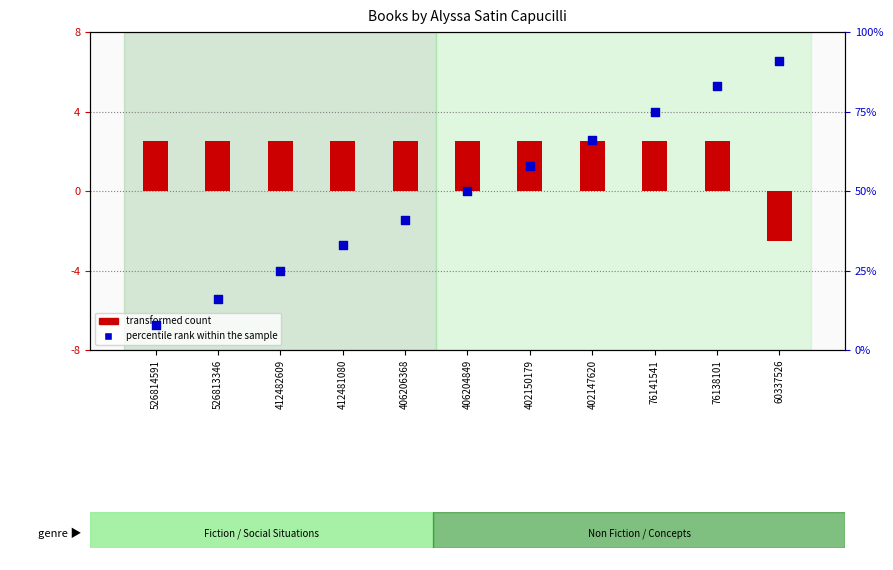

Which series reaches the minimum Y coordinate?

transformed count